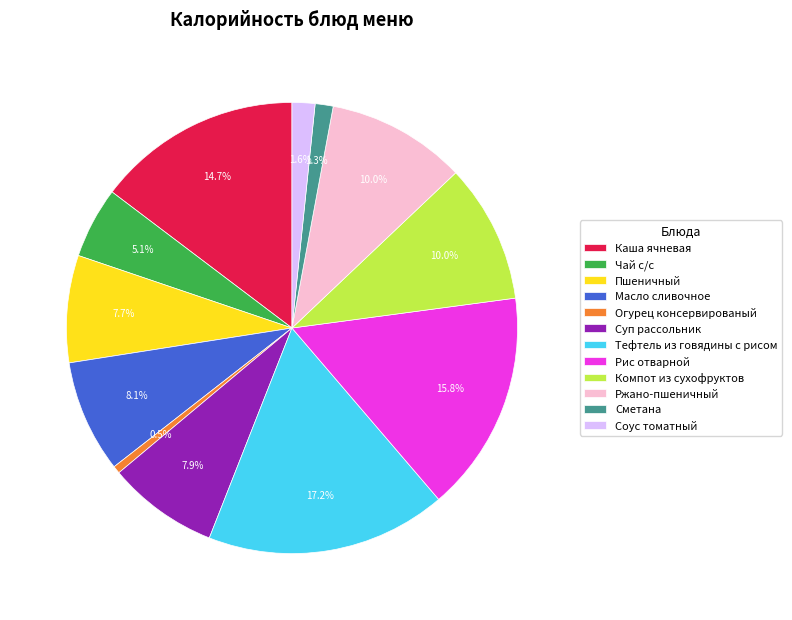

What percentage is NOT represented by Огурец консервированый?

99.5%